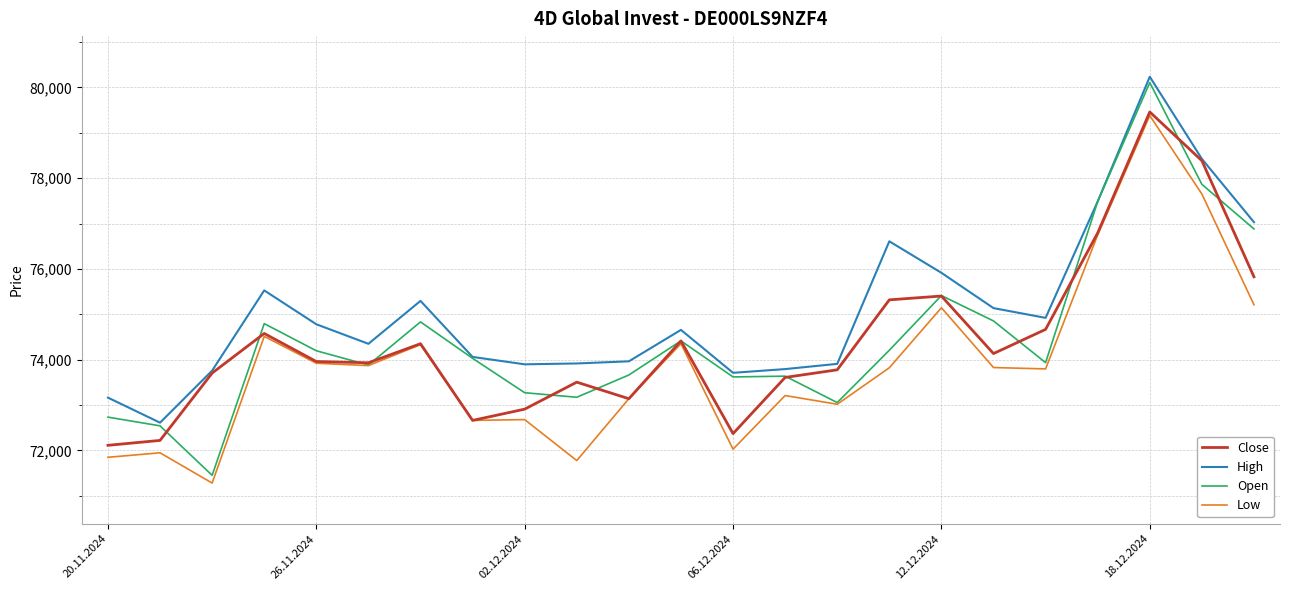

True or false: Low and High intersect in this chart.

False